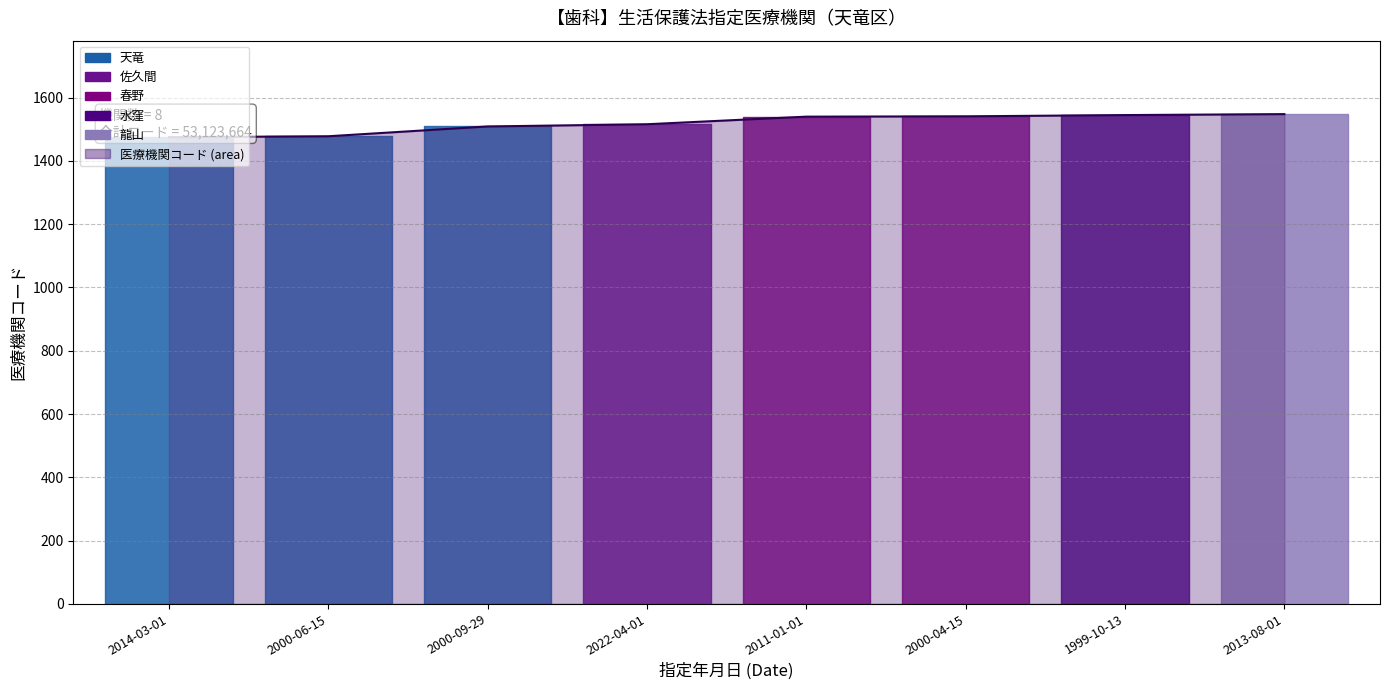

The value at 2000-09-29 is 1509. True or false?

True